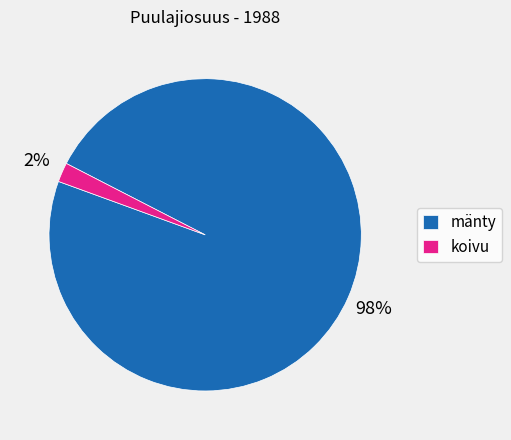

Which category has the smallest portion of the pie?

koivu